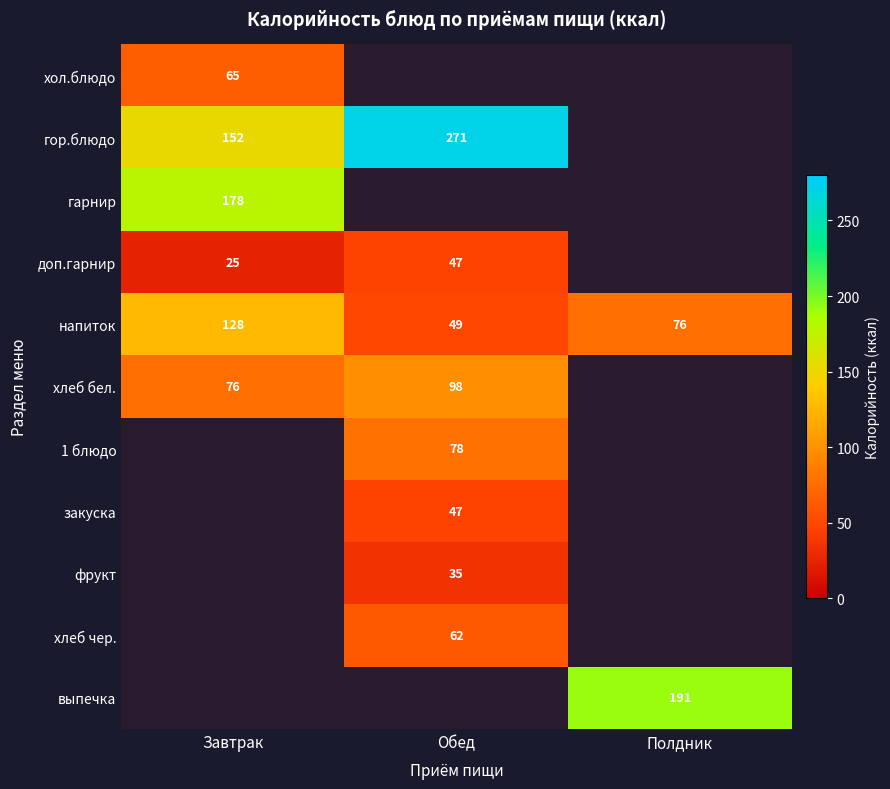

How many series are shown in this chart?

11